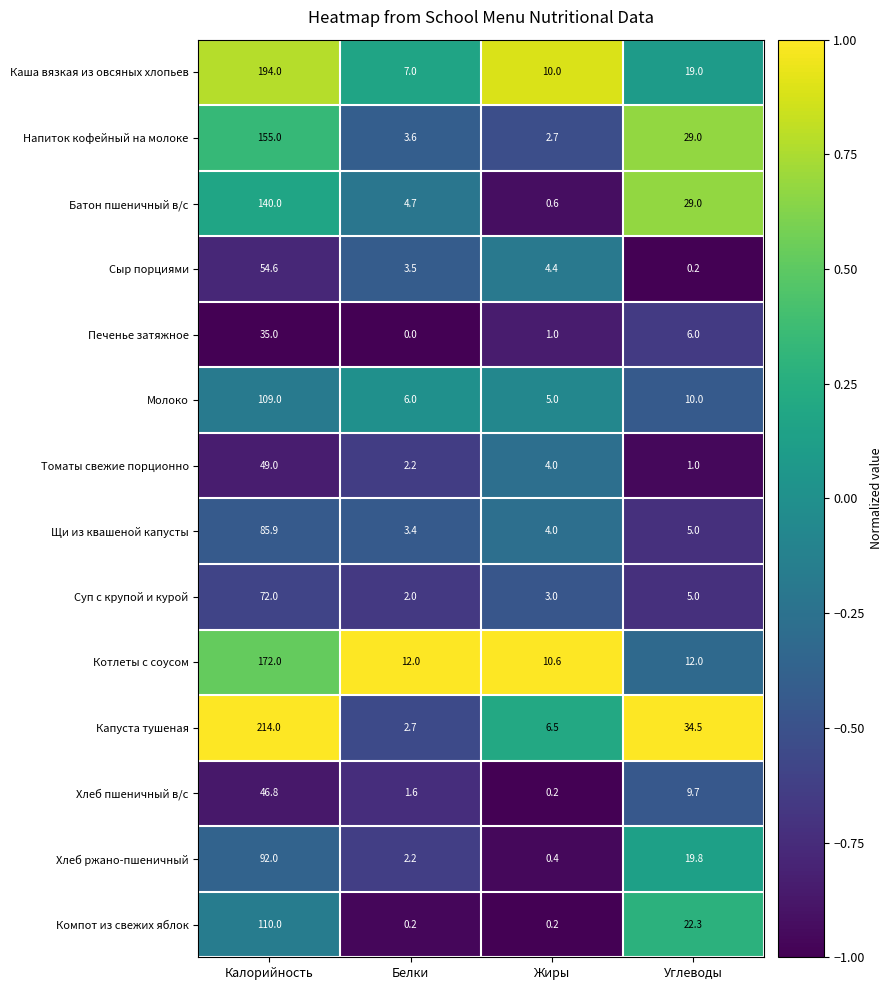

Which series has the largest total across all categories?

Капуста тушеная